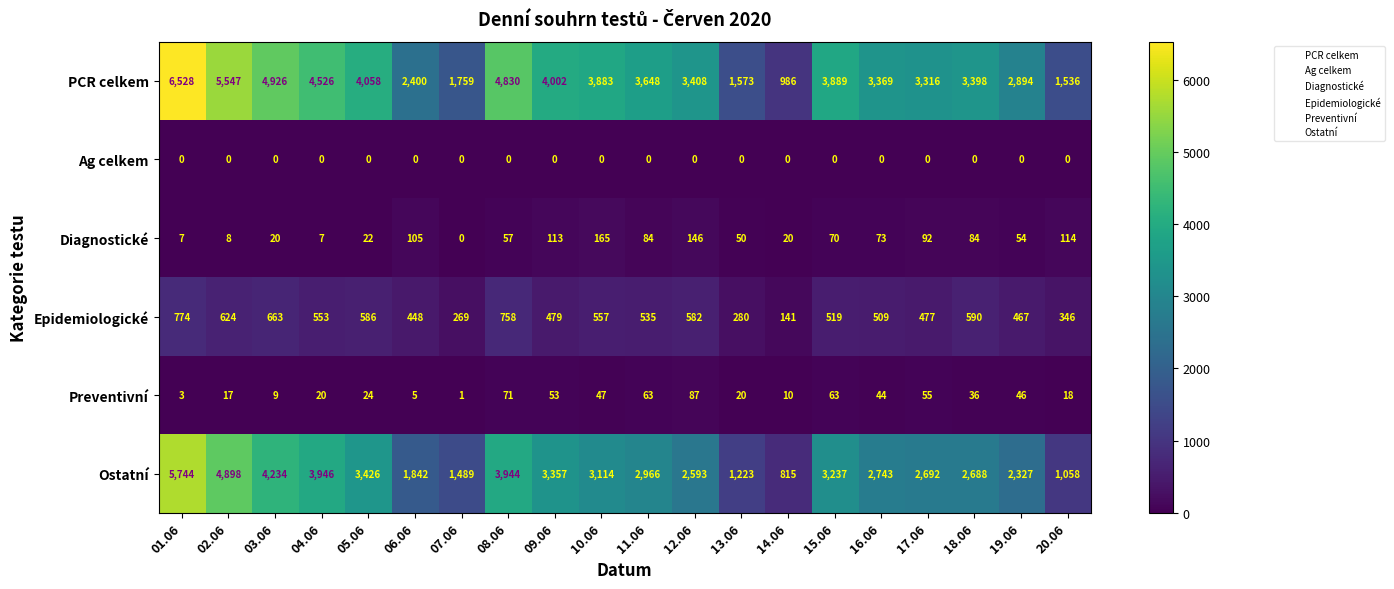

What is the sum of all Ostatní values?

58336